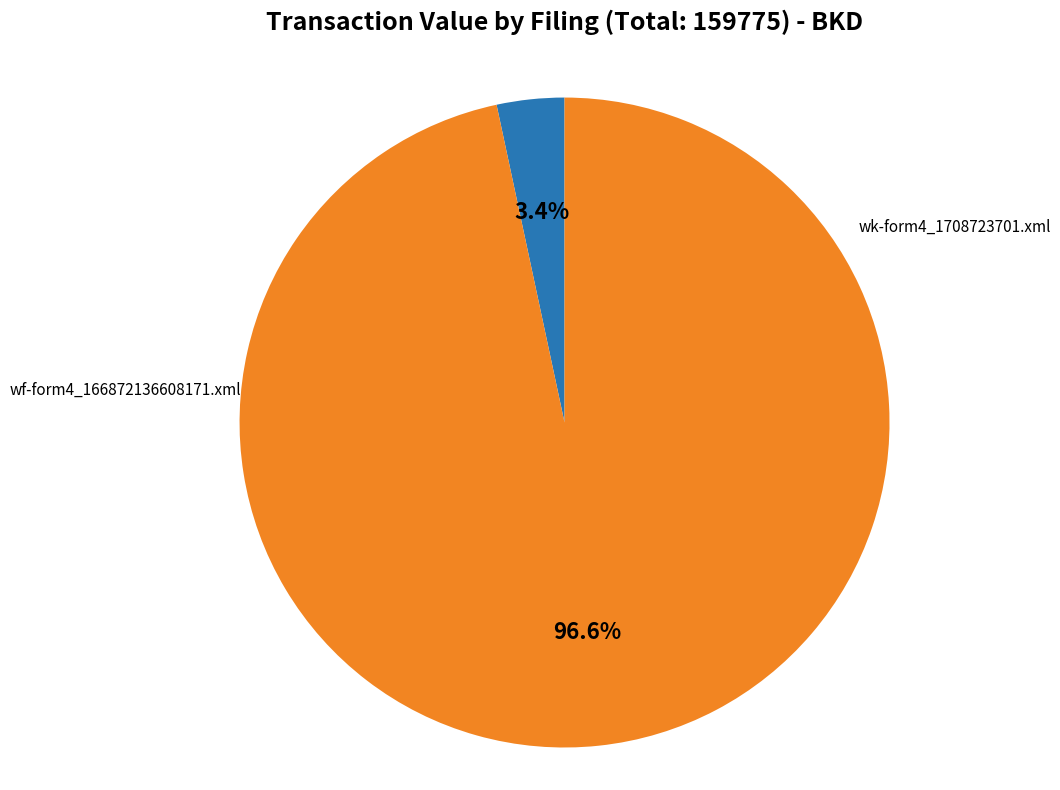

Do wf-form4_166872136608171.xml and wk-form4_1708723701.xml together represent more than half of the pie?

Yes